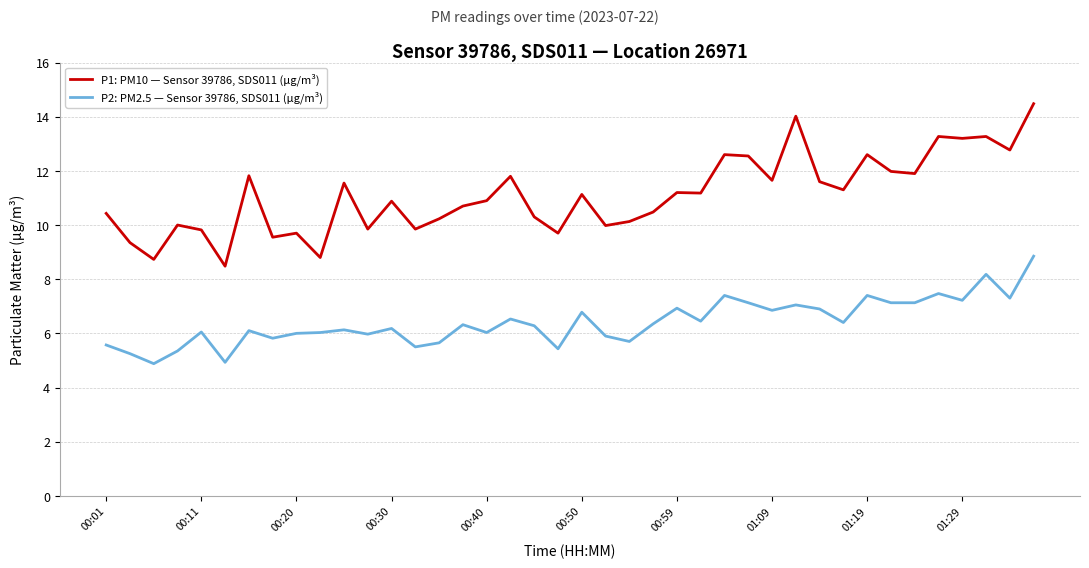

How many lines are shown in the chart?

2